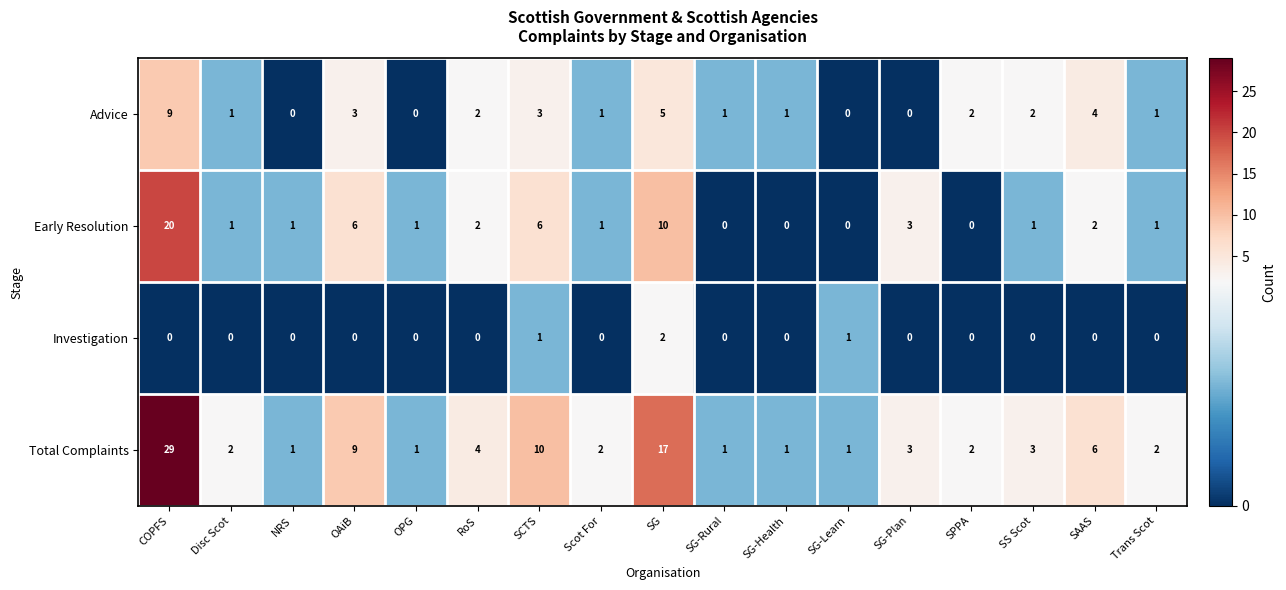

Rank the series by their maximum value, from lowest to highest.

Investigation, Advice, Early Resolution, Total Complaints